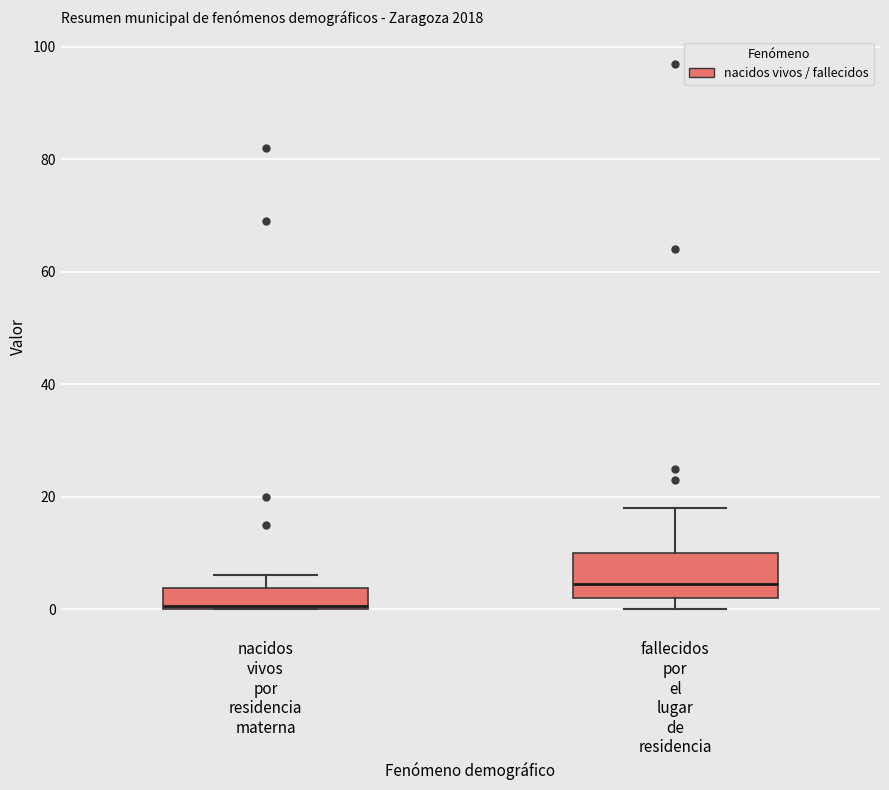

Reading left to right, read every box against the y-axis: the position of its median line, the range the box covers, and the ends of its whiskers. The values are not printed on the chart, so give them approximately, as read against the axis.

nacidos vivos por residencia materna: median 0, box 0 to 4, whiskers 0 to 6
fallecidos por el lugar de residencia: median 4, box 2 to 10, whiskers 0 to 18